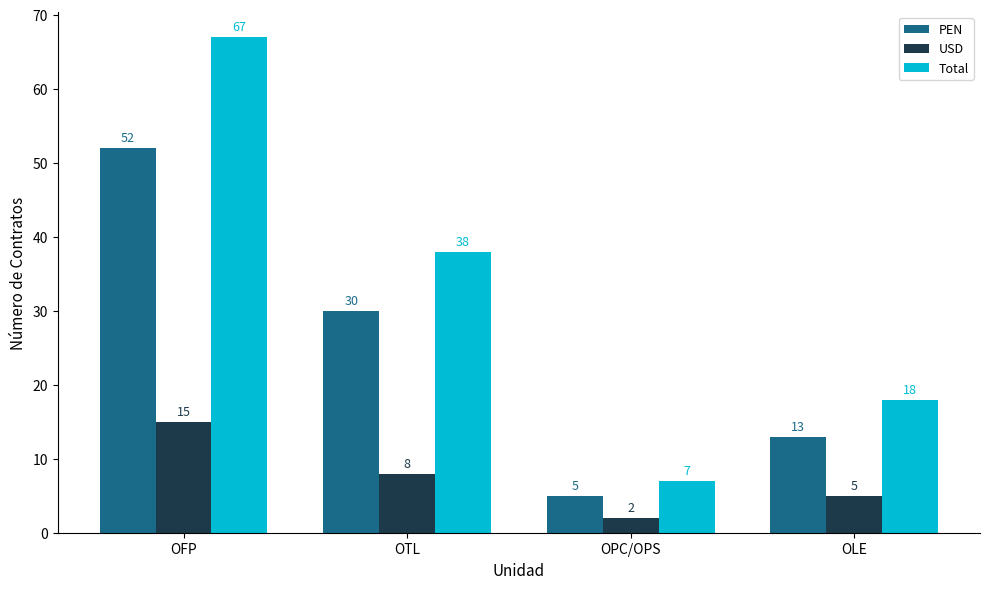

Where does the PEN series first go above 30?

OFP